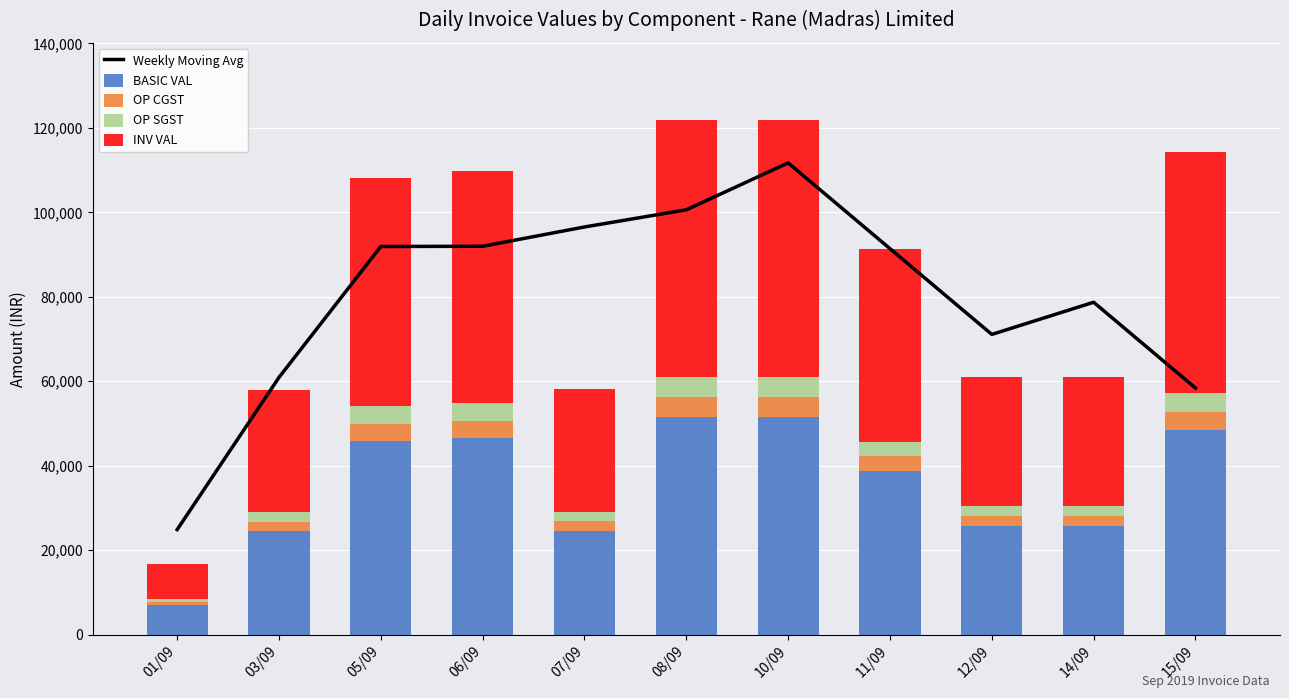

Count the number of data series in this chart.

5